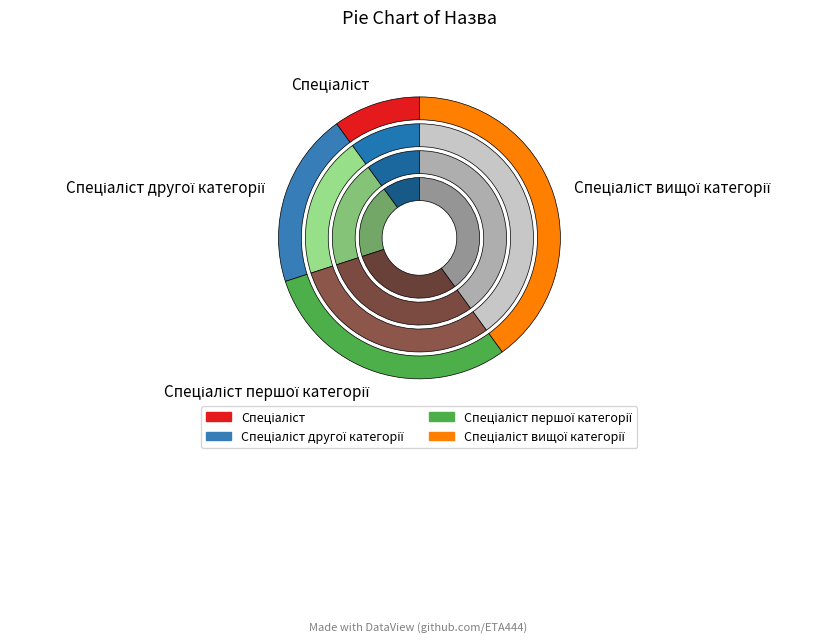

To the nearest percent, what percentage of the pie is Спеціаліст вищої категорії?

40%